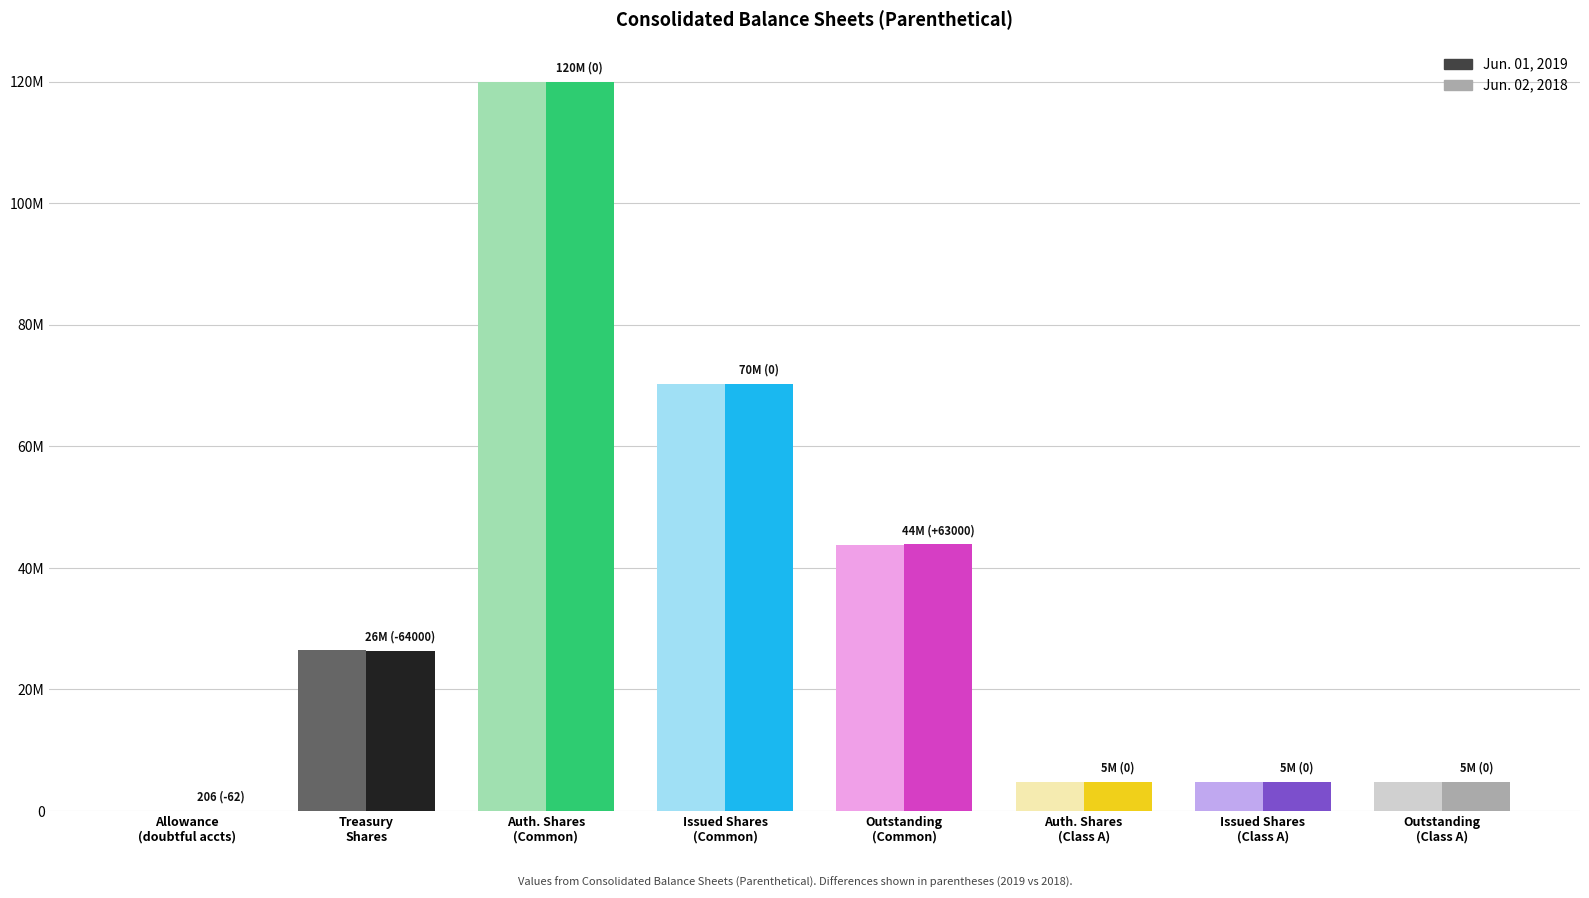

Rank the categories by Jun. 01, 2019 value from lowest to highest.

Allowance
(doubtful accts), Auth. Shares
(Class A), Issued Shares
(Class A), Outstanding
(Class A), Treasury
Shares, Outstanding
(Common), Issued Shares
(Common), Auth. Shares
(Common)